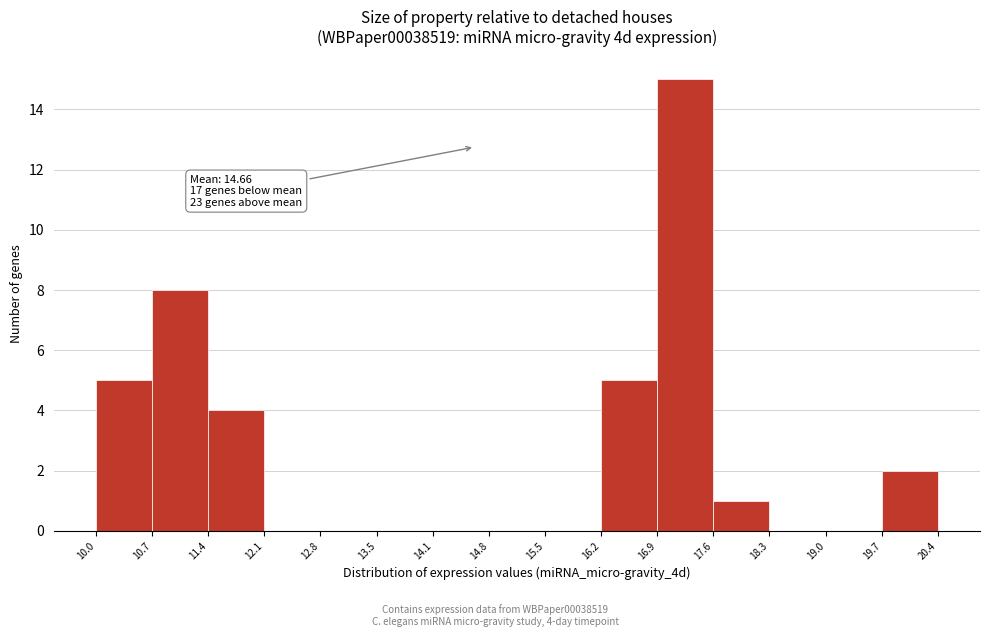

Over which range of the x-axis is the bar tallest?

16.9 to 17.6